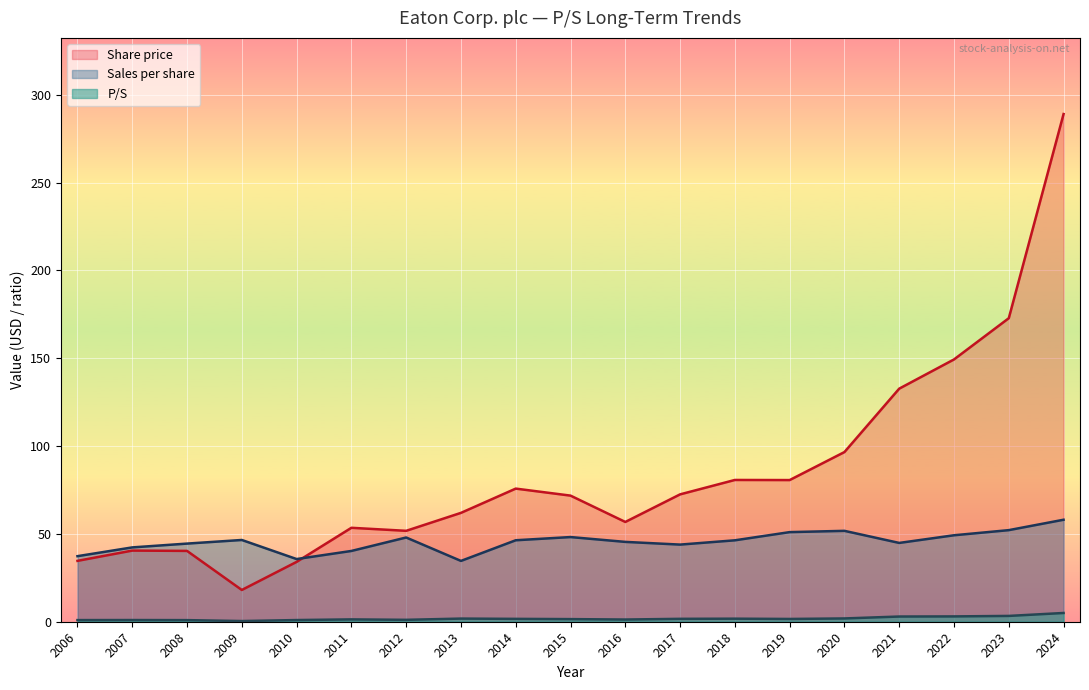

What is the difference between the highest and lowest values at 2006?

36.4